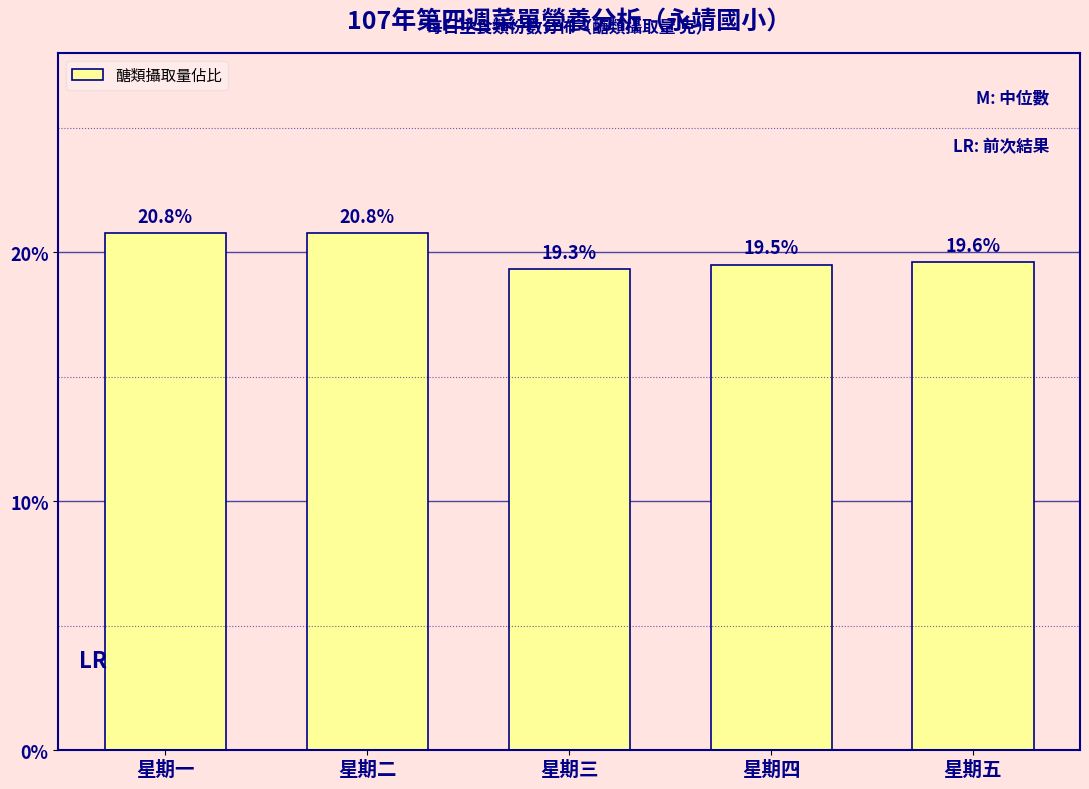

Reading left to right, what are all the values shown in this chart?

20.8	20.8	19.3	19.5	19.6